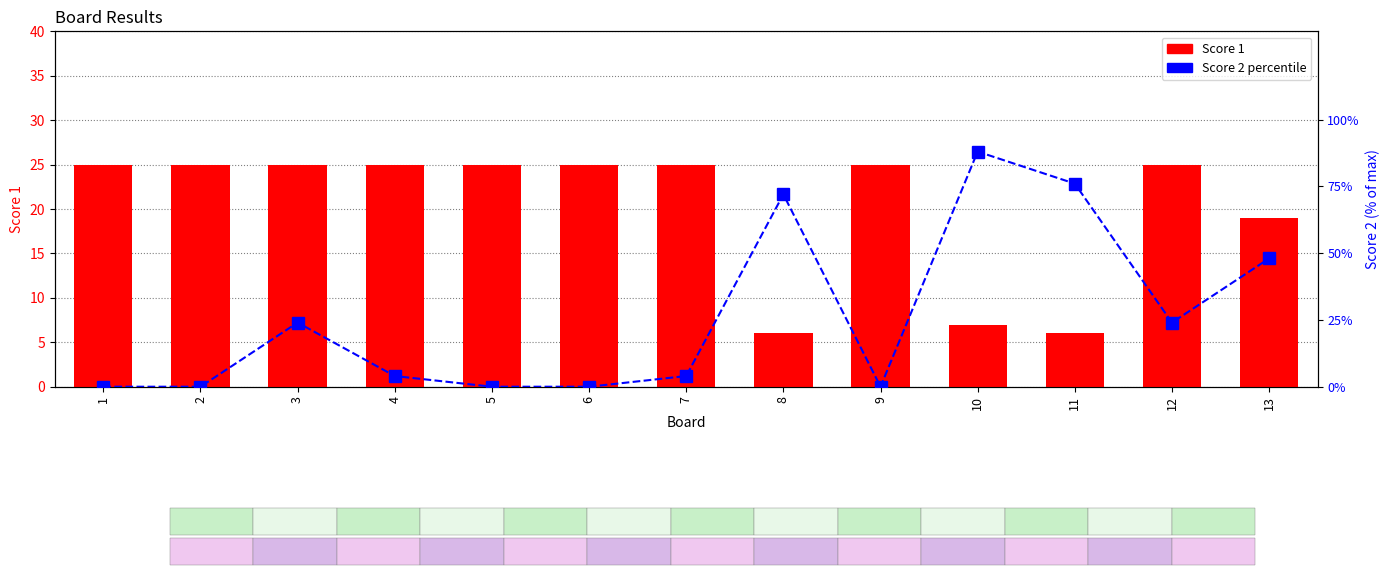

The Score 2 series shows 0 at 1. True or false?

True